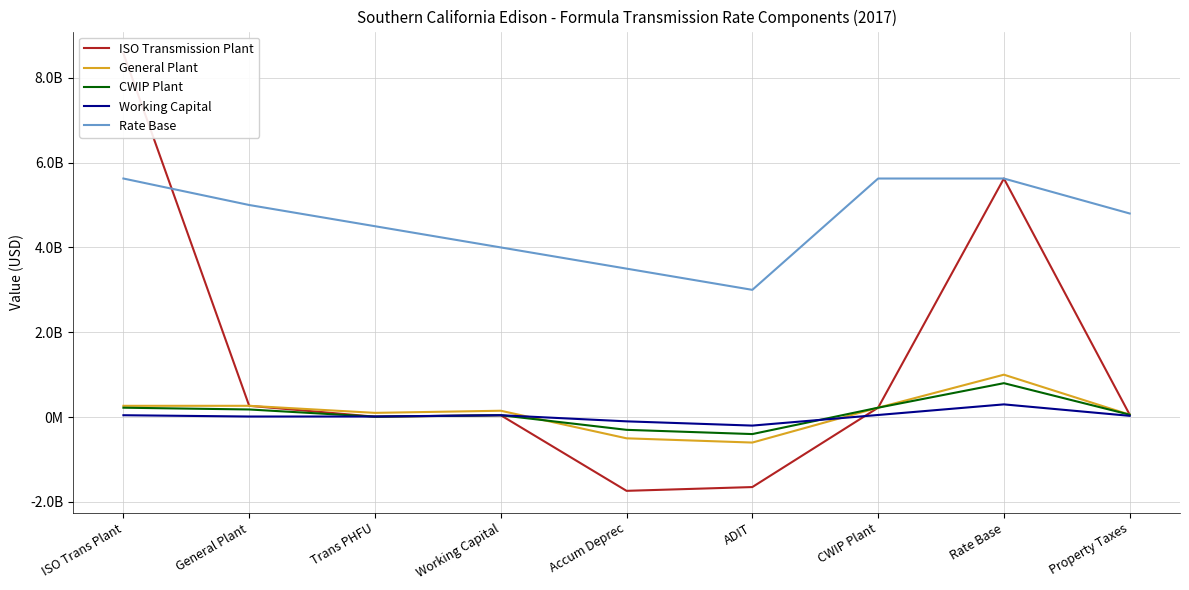

The value of CWIP Plant at Trans PHFU is 17632844.5. True or false?

False